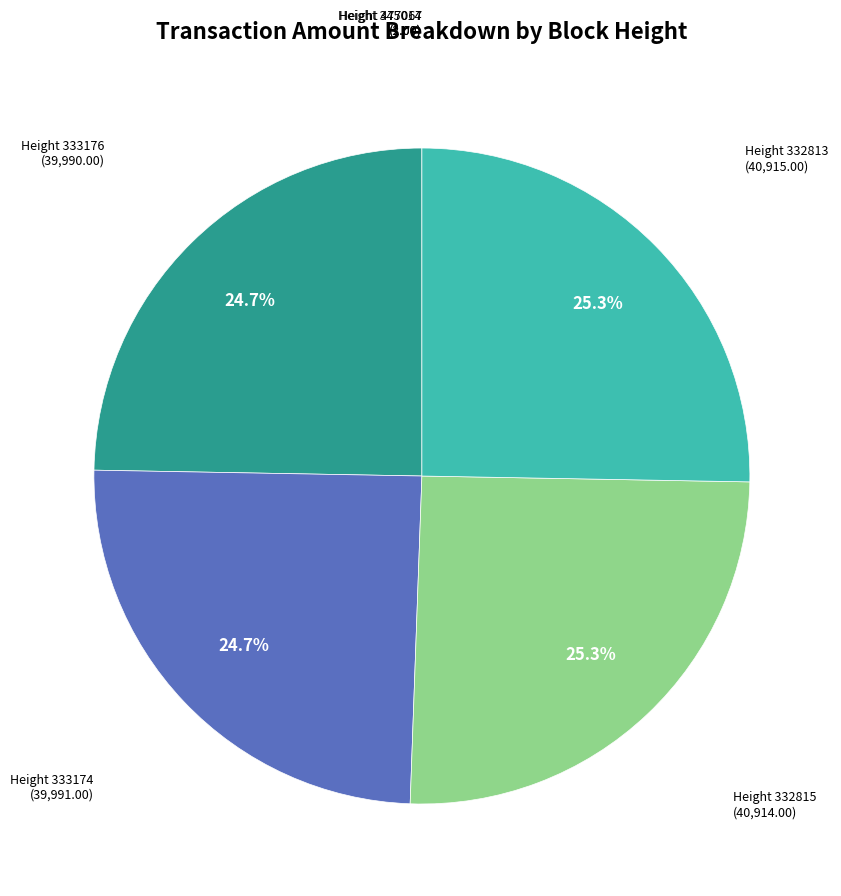

How much of the chart is everything except Height 333176?

75.3%